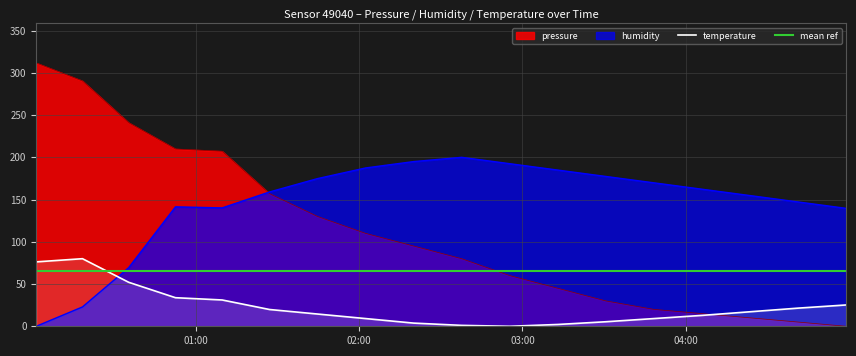

What is the lowest value of the mean ref series?

65.0